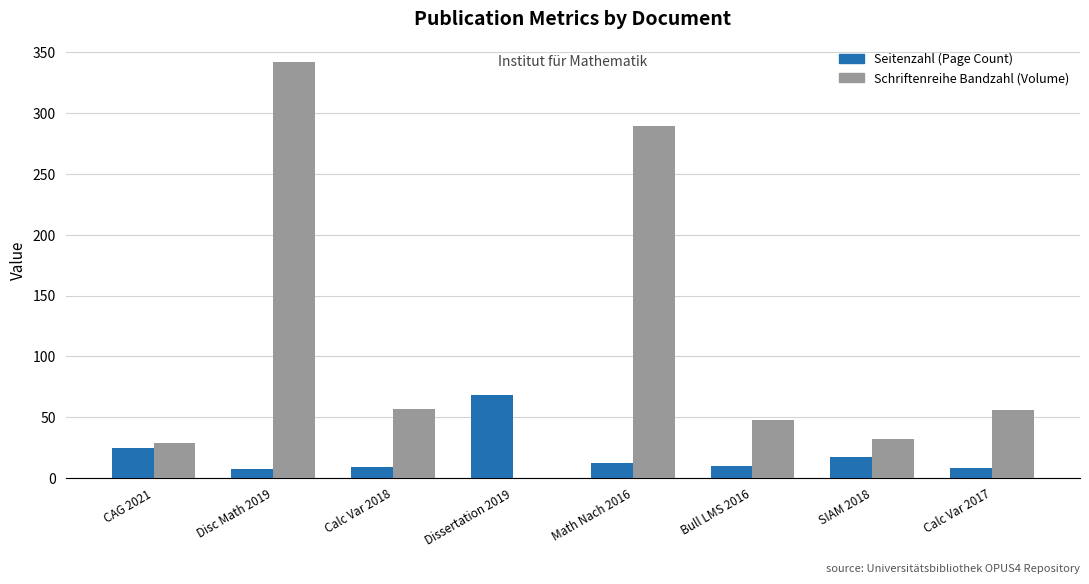

Where does the Seitenzahl (Page Count) series first go above 12?

CAG 2021